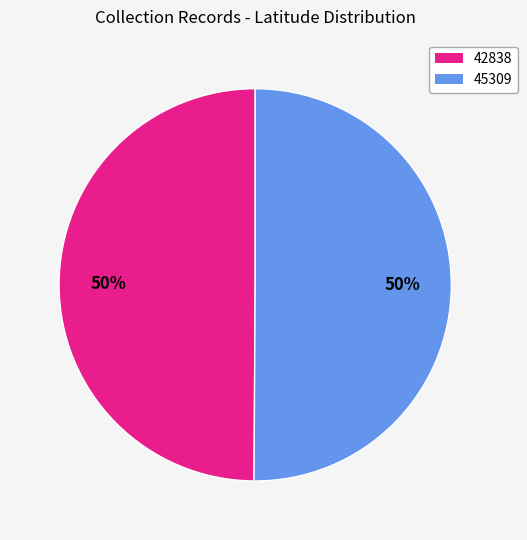

Do 42838 and 45309 together represent more than half of the pie?

Yes